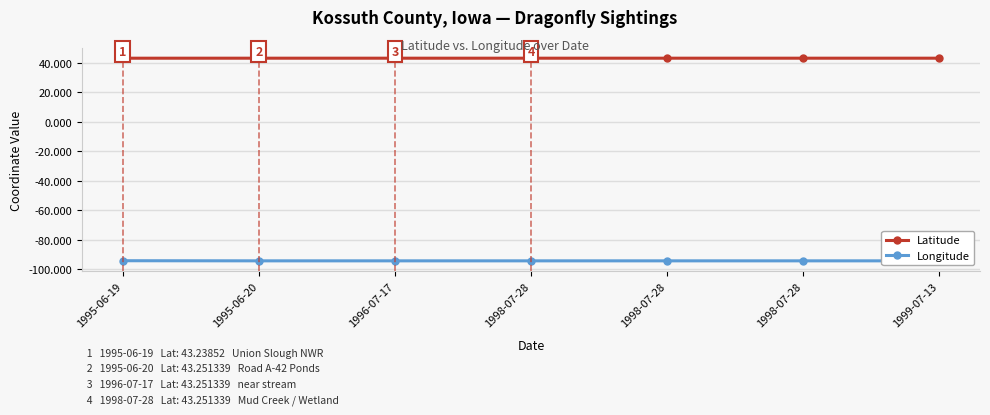

True or false: Longitude and Latitude cross at least once.

False